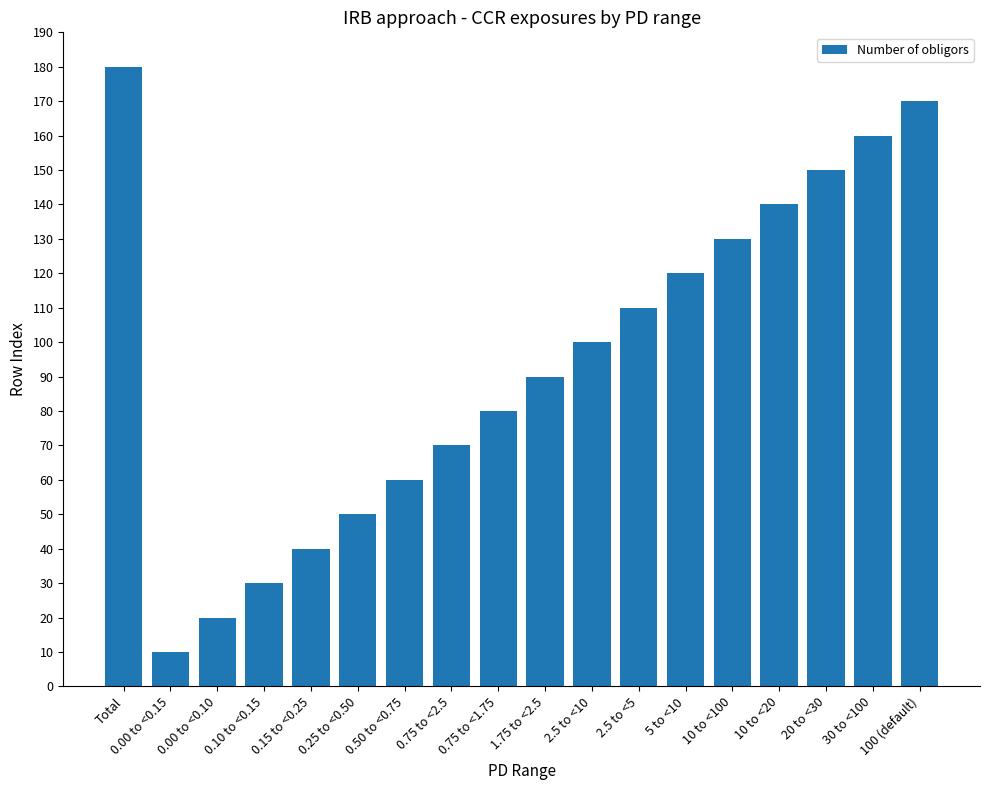

Rank the categories by value from highest to lowest.

Total, 100 (default), 30 to <100, 20 to <30, 10 to <20, 10 to <100, 5 to <10, 2.5 to <5, 2.5 to <10, 1.75 to <2.5, 0.75 to <1.75, 0.75 to <2.5, 0.50 to <0.75, 0.25 to <0.50, 0.15 to <0.25, 0.10 to <0.15, 0.00 to <0.10, 0.00 to <0.15